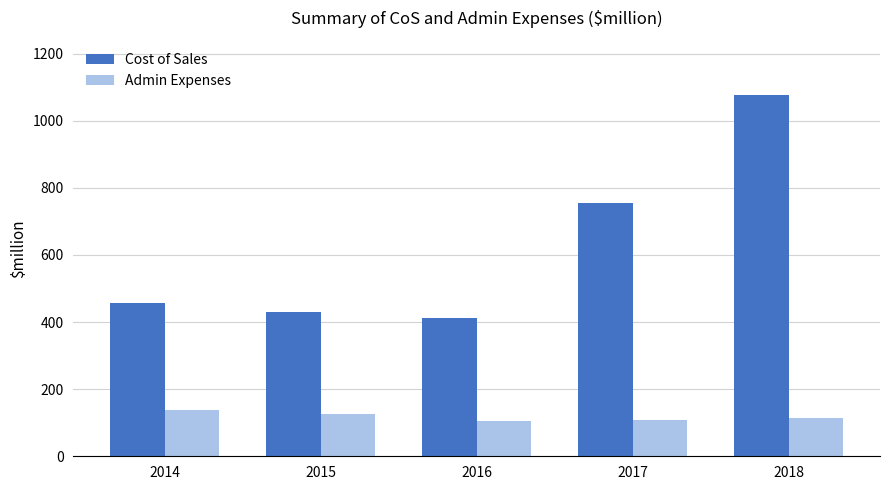

True or false: Admin Expenses has a value of 192 at 2015.

False